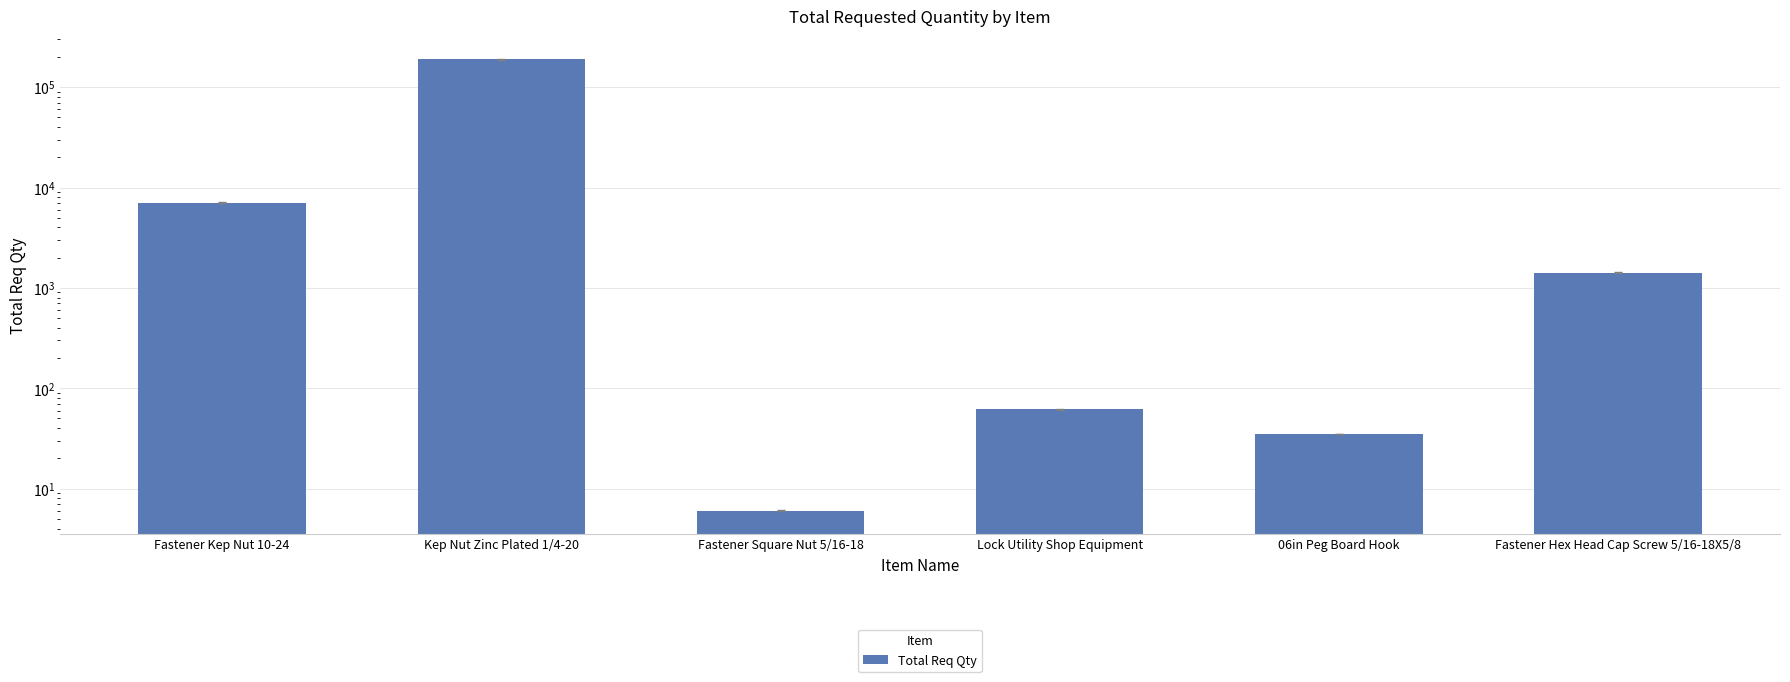

What is the smallest value displayed?

6